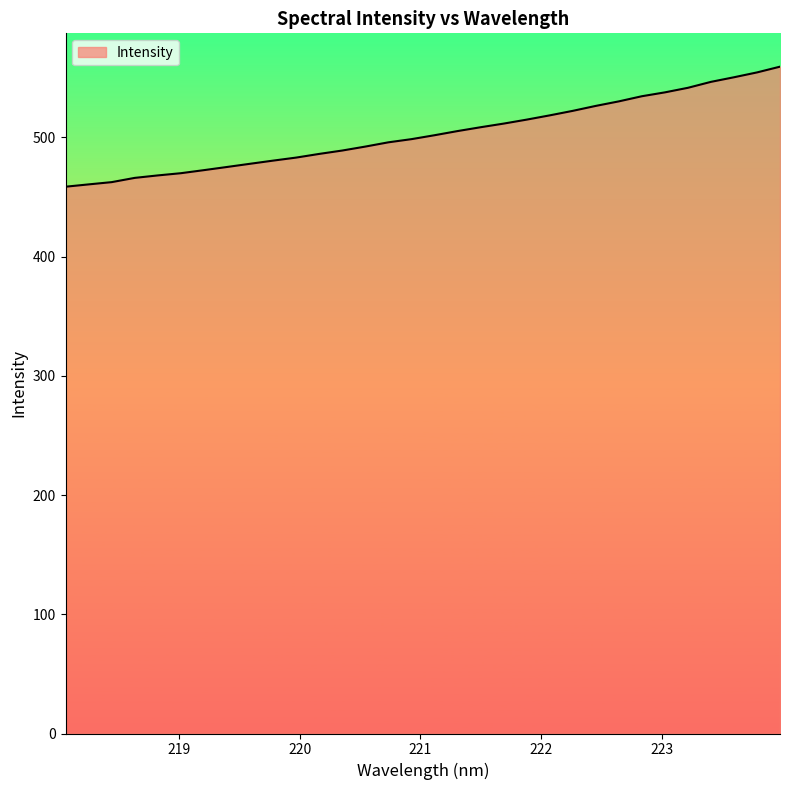

What is the difference between the maximum and minimum values?

100.7